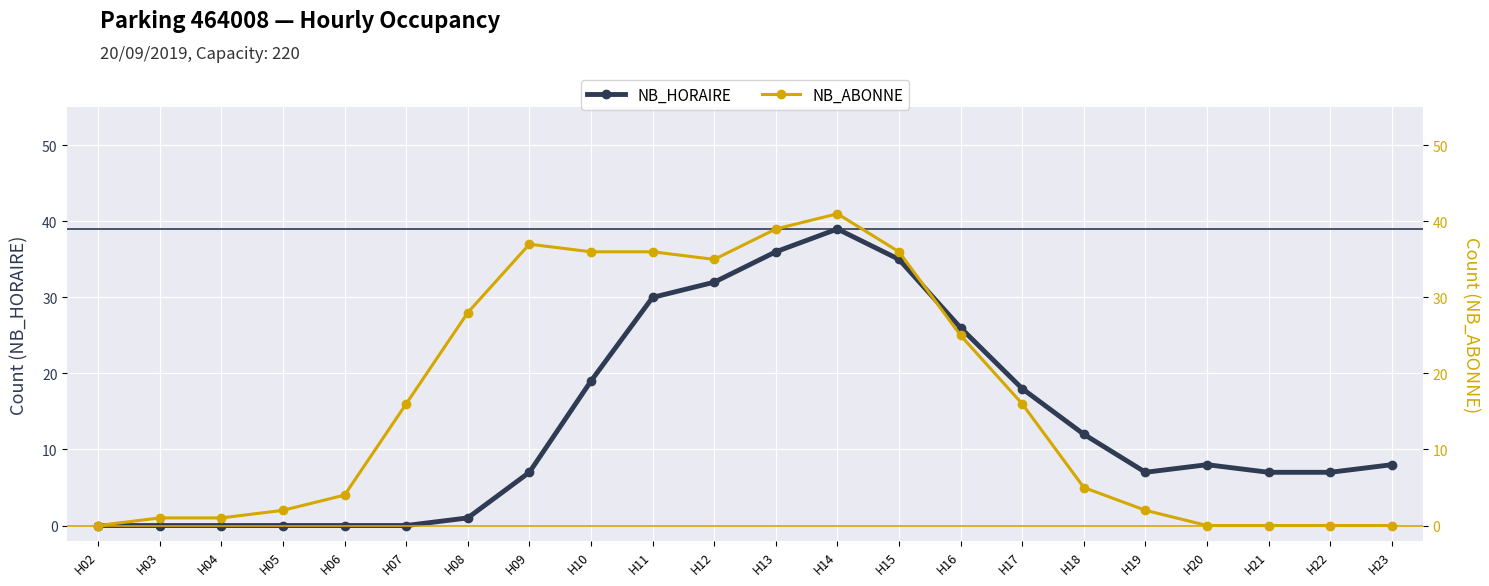

List the series in order of their peak value, lowest first.

NB_HORAIRE, NB_ABONNE